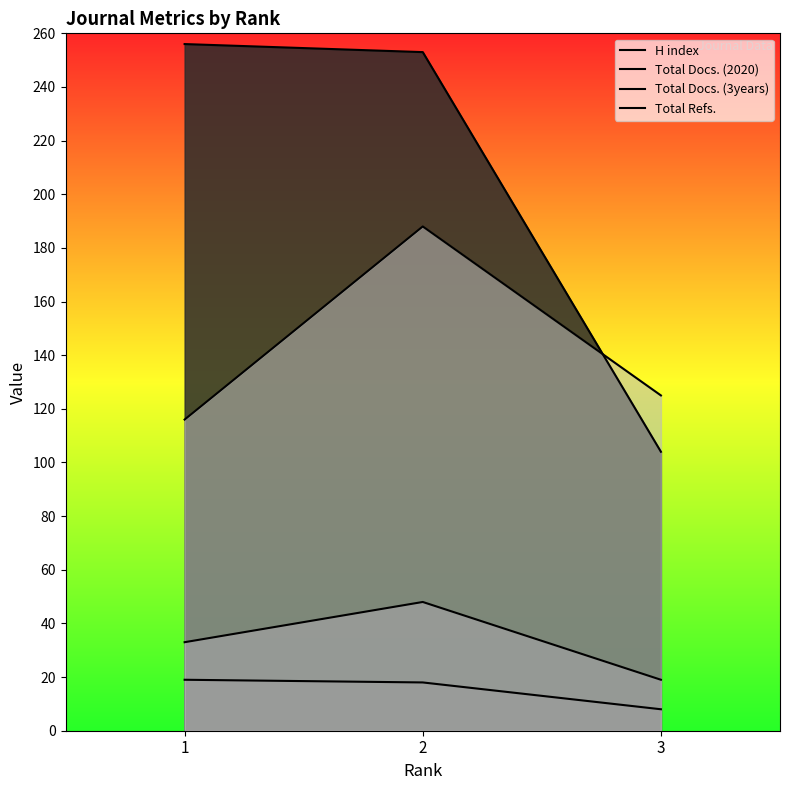

What is the sum of the Total Docs. (2020) values at 1 and 3?

27